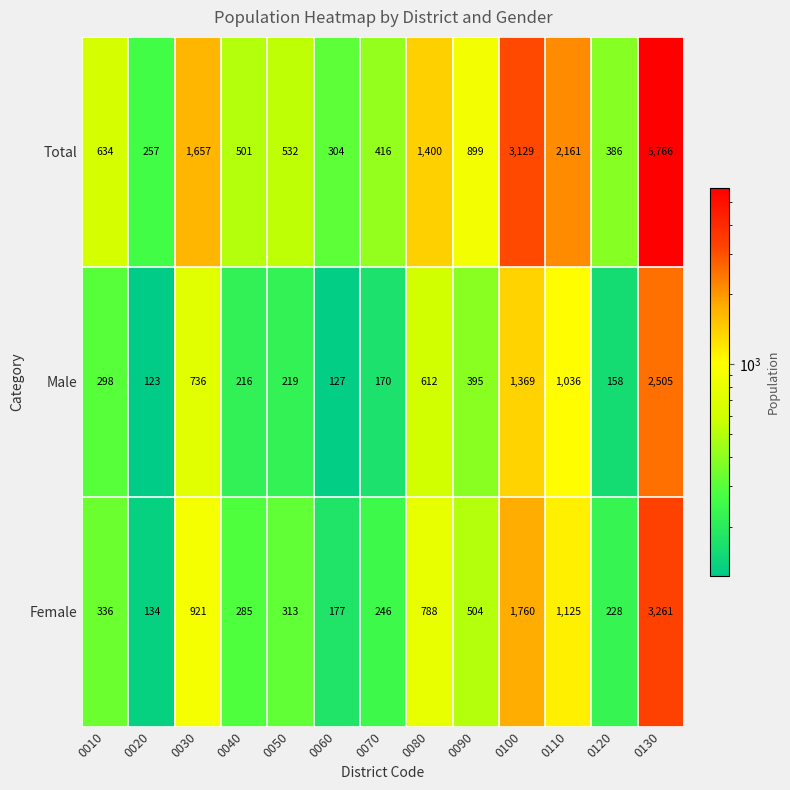

At which category does the chart reach its minimum across all series?

0020